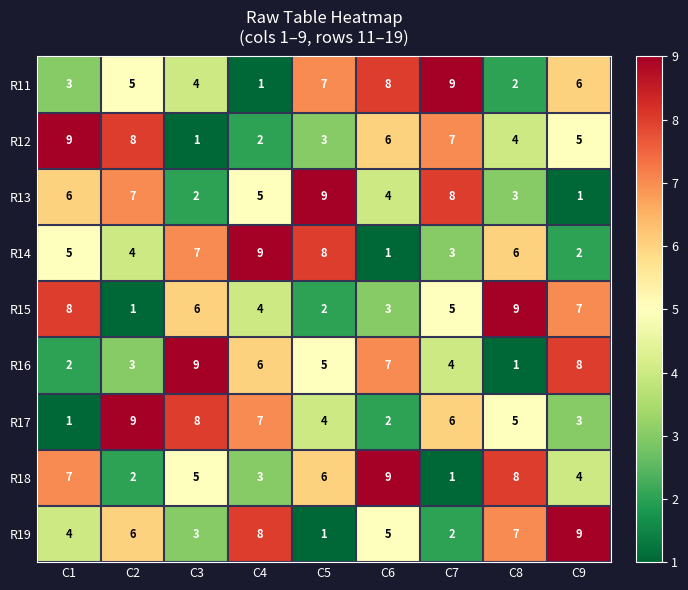

True or false: R11 has a value of 1 at C8.

False